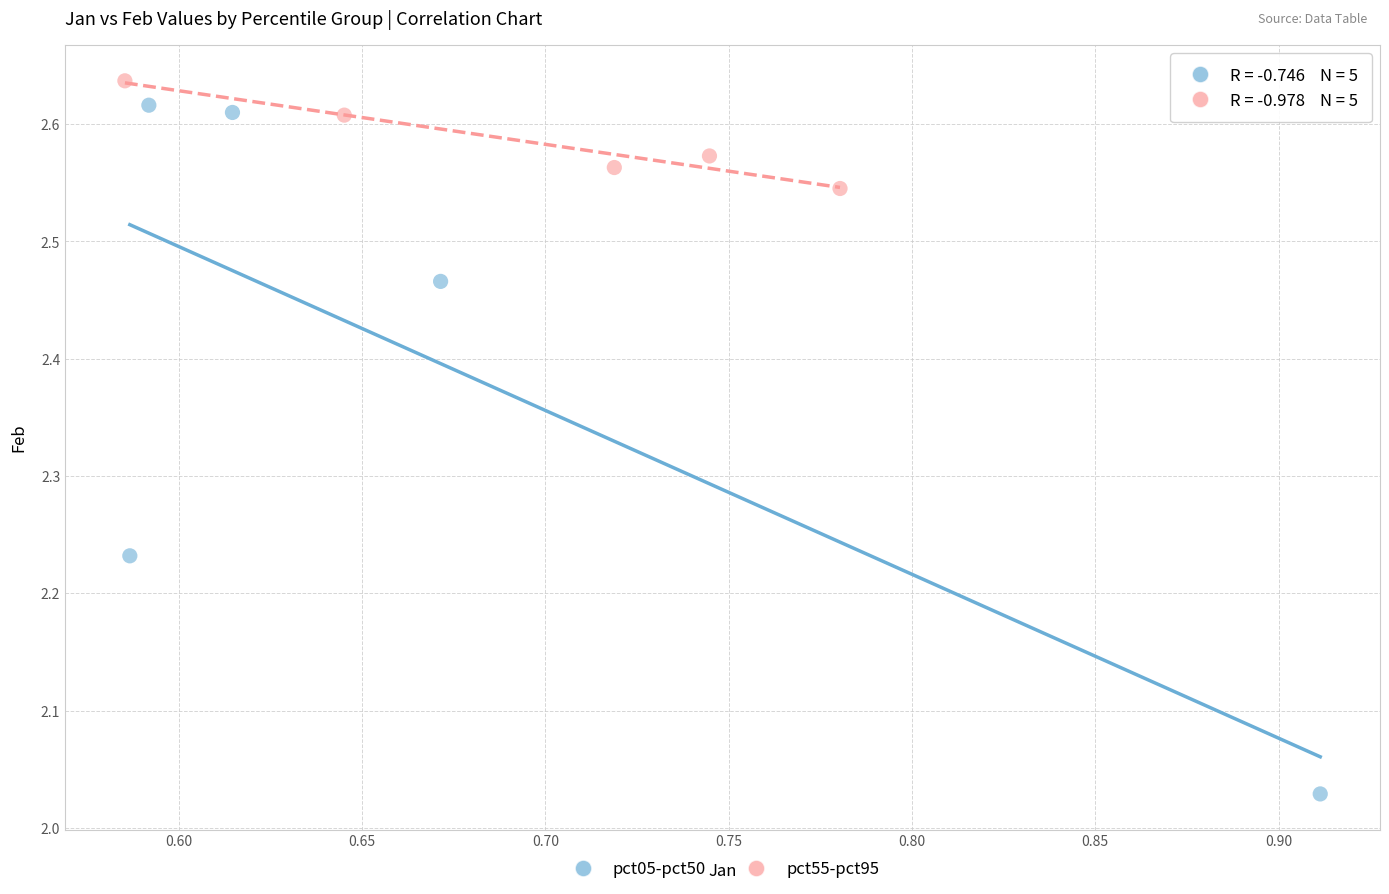

Which series contains the lowest Y value?

pct05-pct50